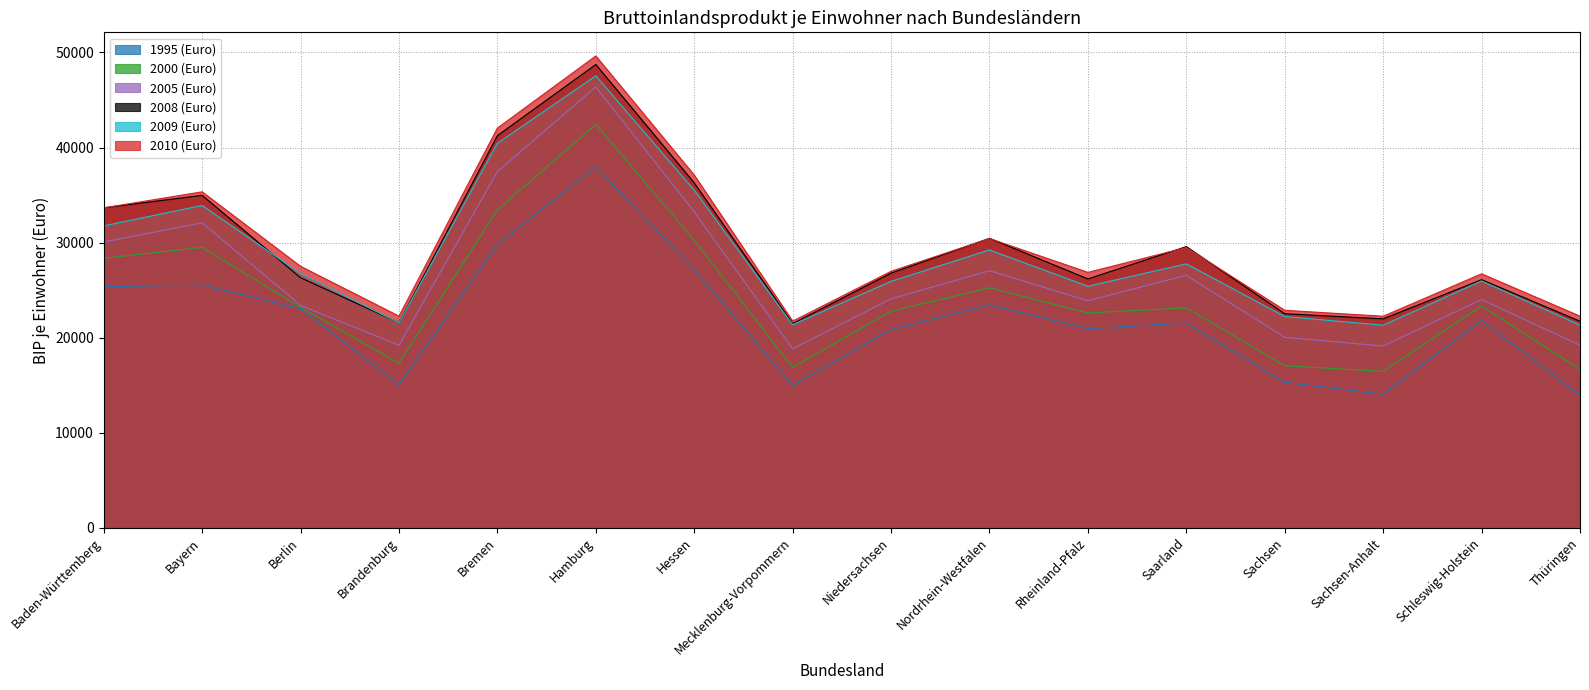

True or false: 2010 (Euro) has a value of 30715 at Mecklenburg-Vorpommern.

False